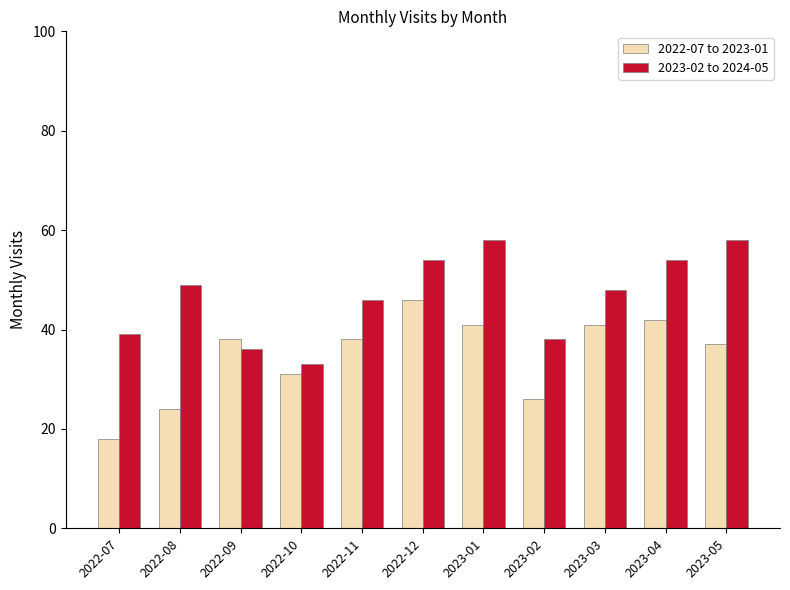

Which series has the largest range (max minus min)?

2022-07 to 2023-01